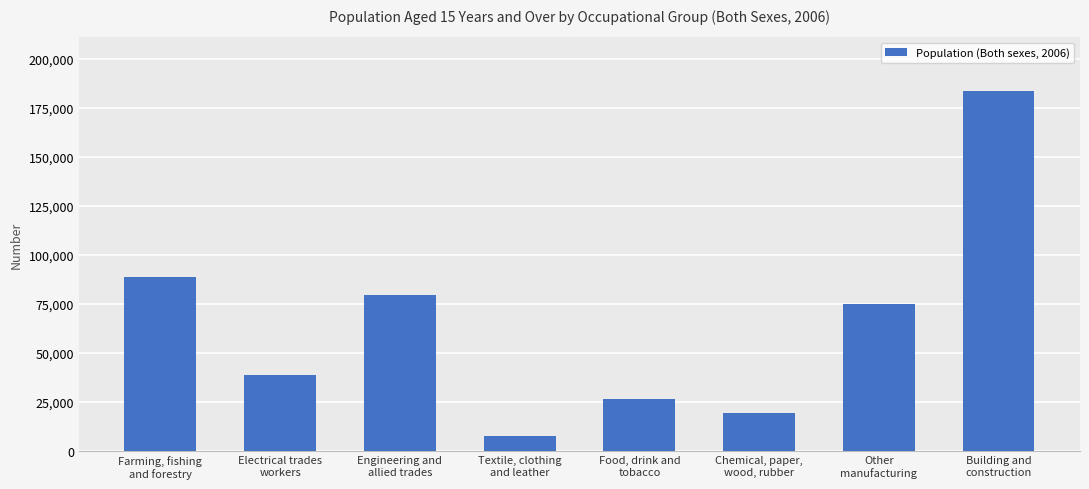

Count the number of categories in the chart.

8